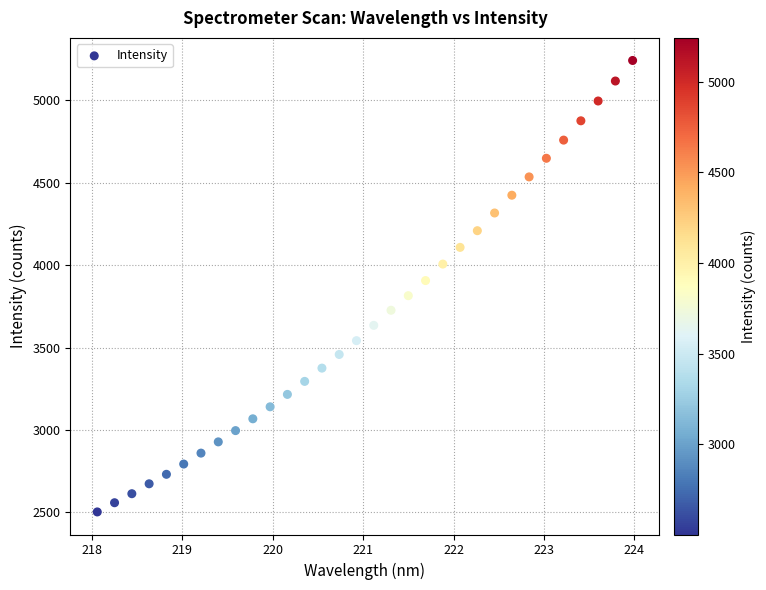

What is the range of Y values (max minus min)?

2737.9